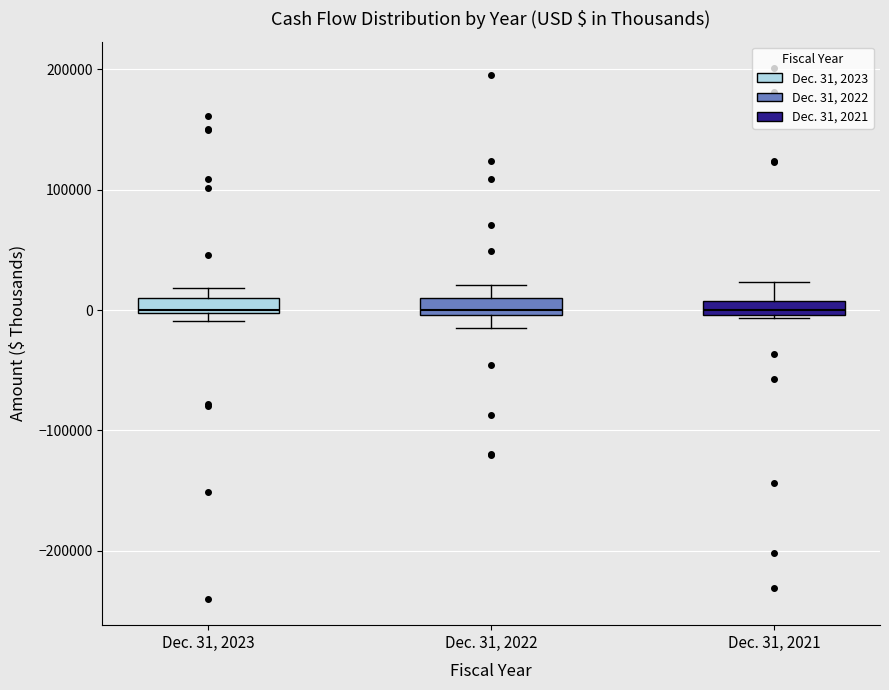

Where is the upper edge of the box for Dec. 31, 2022 on the y-axis? The values are not printed on the chart, so give them approximately, as read against the axis.

10000